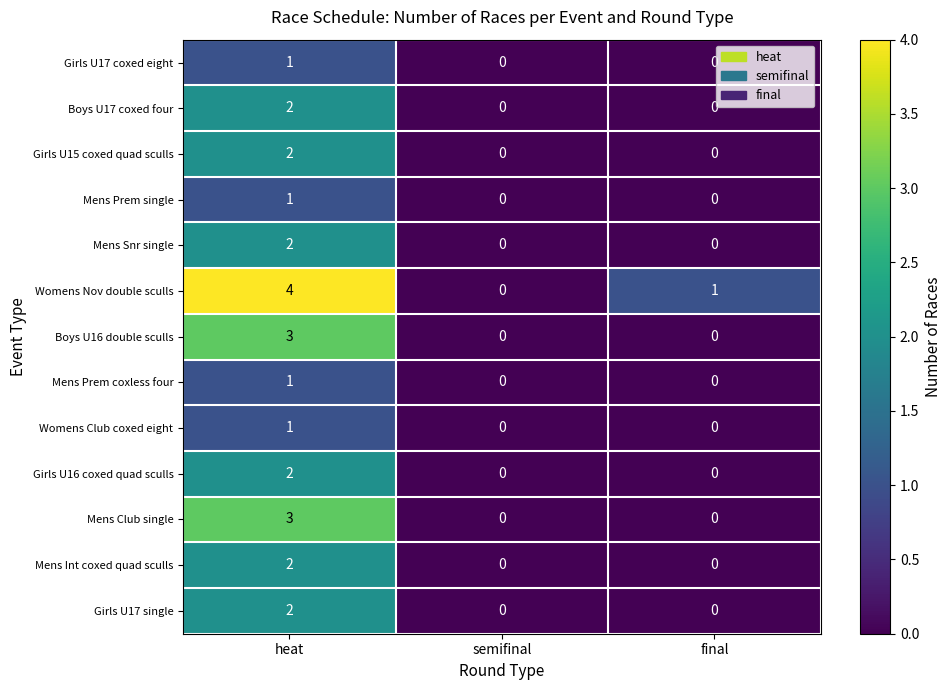

What is the spread (max minus min) of values at heat?

3